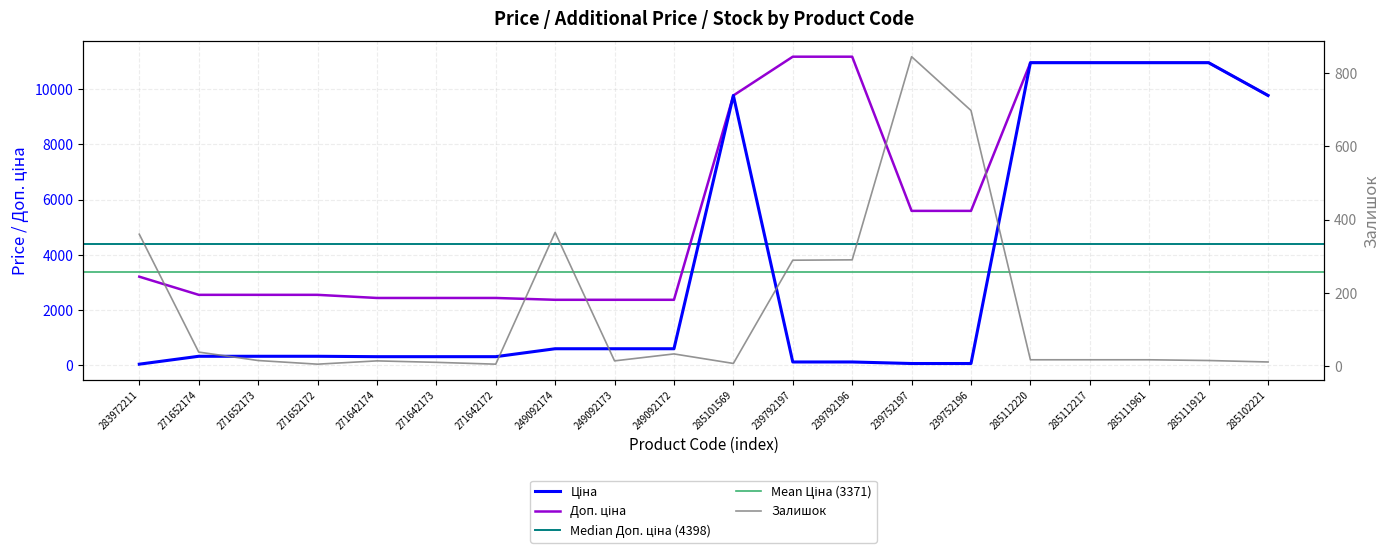

What is the sum of the Залишок values at 249092172 and 285112220?

50.0